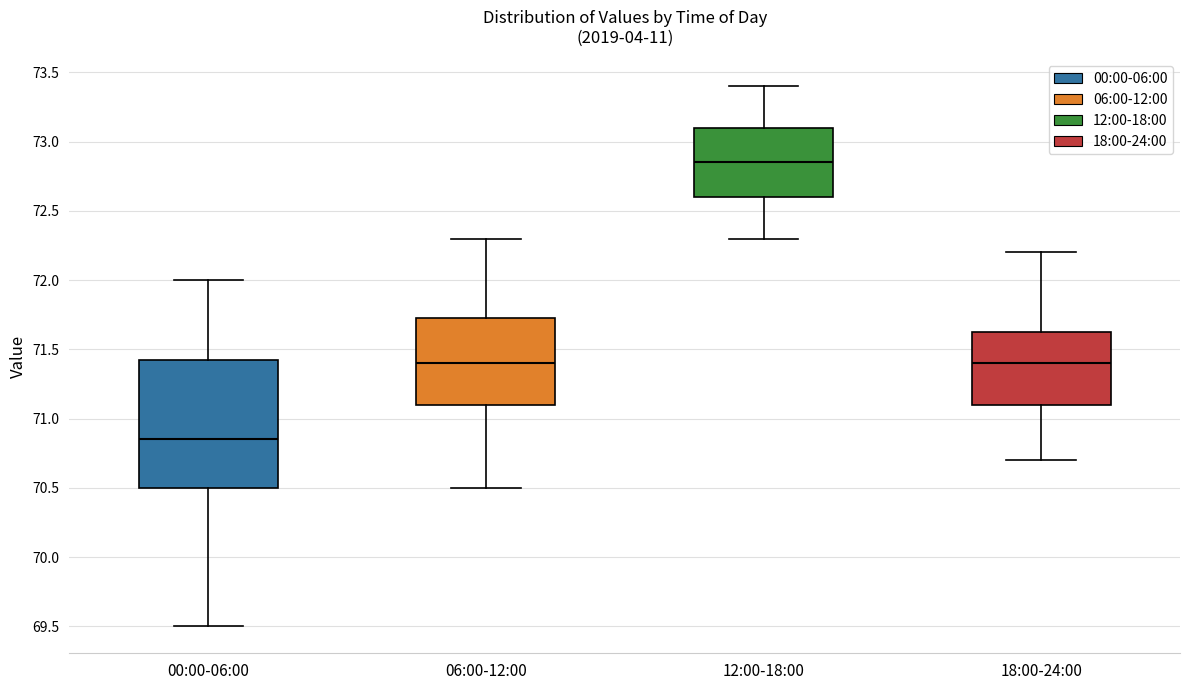

Comparing the boxes themselves (not the whiskers), which one is the tallest?

00:00-06:00